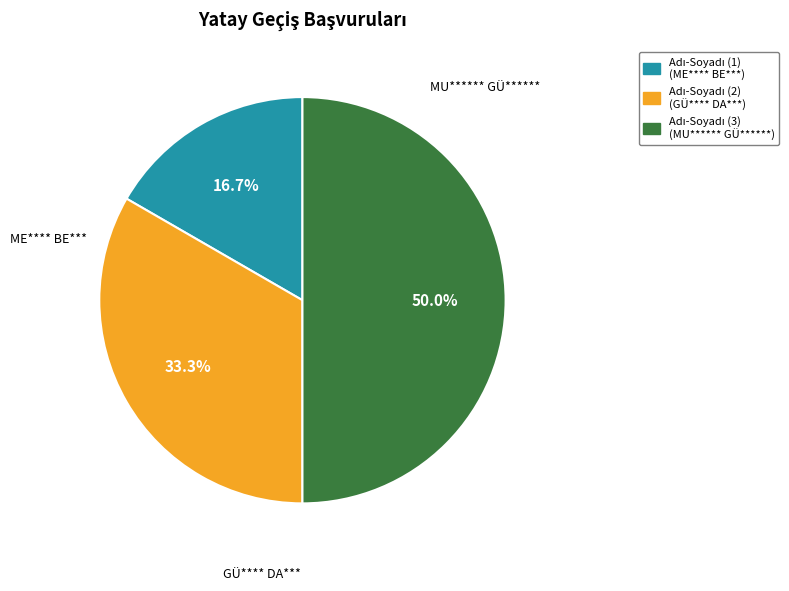

How many segments does this pie chart have?

3